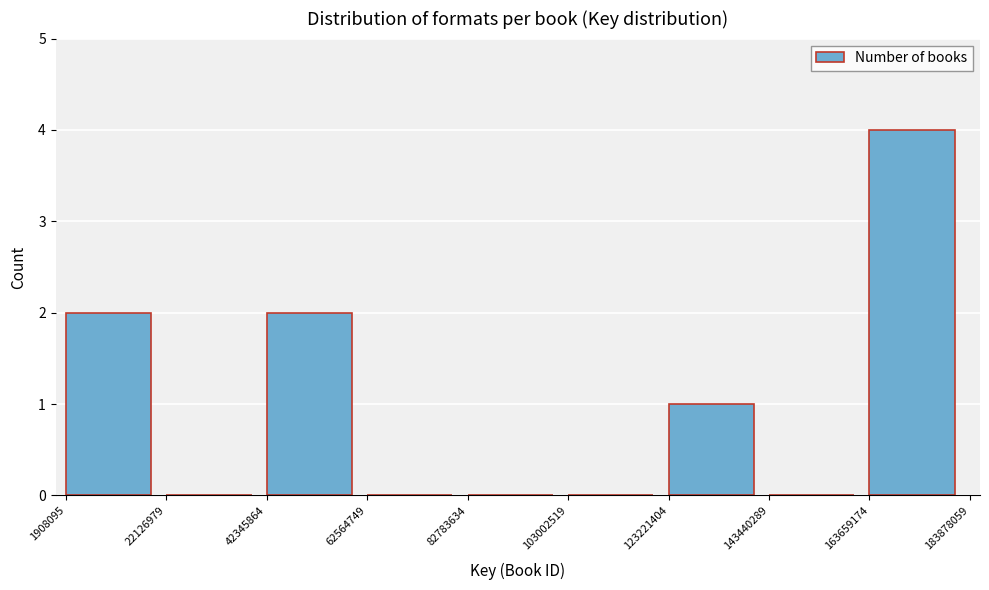

Reading left to right, list every bar in this chart as the range it spans on the x-axis followed by its height. The values are not printed on the chart, so give them approximately, as read against the axis.

1908095 to 22126979: 2
22126979 to 42345864: 0
42345864 to 62564749: 2
62564749 to 82783634: 0
82783634 to 103002519: 0
103002519 to 123221404: 0
123221404 to 143440289: 1
143440289 to 163659174: 0
163659174 to 183878059: 4